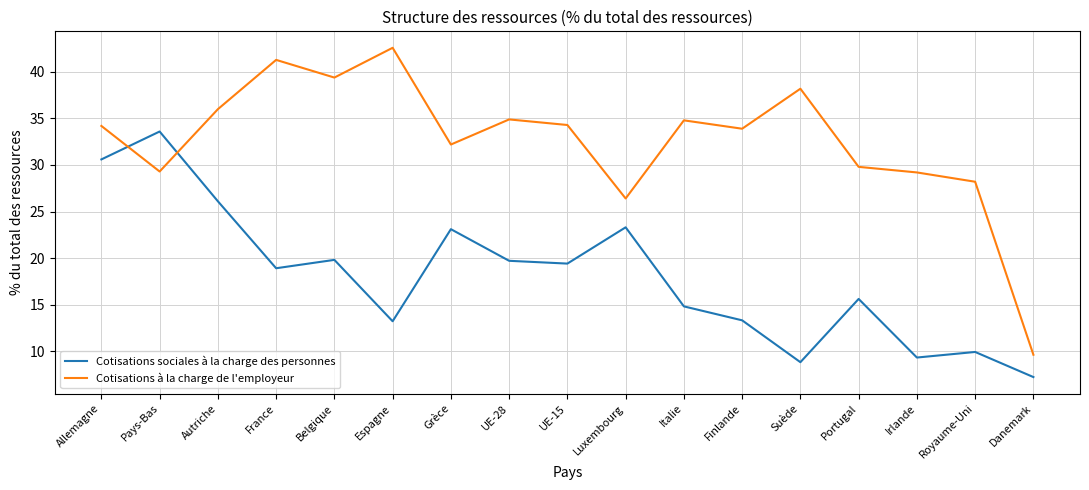

Read the Cotisations à la charge de l'employeur value at Danemark.

9.6